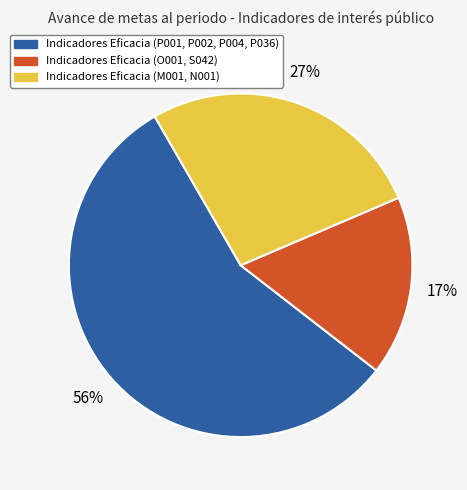

To the nearest percent, what is the difference between the largest and smallest slice percentages?

39%